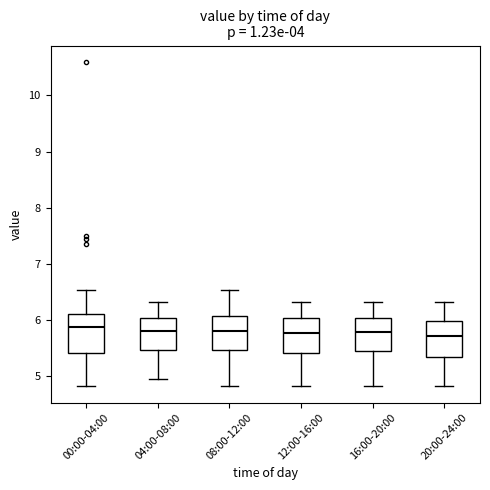

Reading left to right, transcribe this box plot: for each box, give where its median line is, the range the box spans, and where its two whiskers end, as read against the y-axis. The values are not printed on the chart, so give them approximately, as read against the axis.

00:00-04:00: median 5.9, box 5.4 to 6.1, whiskers 4.8 to 6.5
04:00-08:00: median 5.8, box 5.5 to 6.0, whiskers 5.0 to 6.3
08:00-12:00: median 5.8, box 5.5 to 6.1, whiskers 4.8 to 6.5
12:00-16:00: median 5.8, box 5.4 to 6.0, whiskers 4.8 to 6.3
16:00-20:00: median 5.8, box 5.4 to 6.0, whiskers 4.8 to 6.3
20:00-24:00: median 5.7, box 5.3 to 6.0, whiskers 4.8 to 6.3